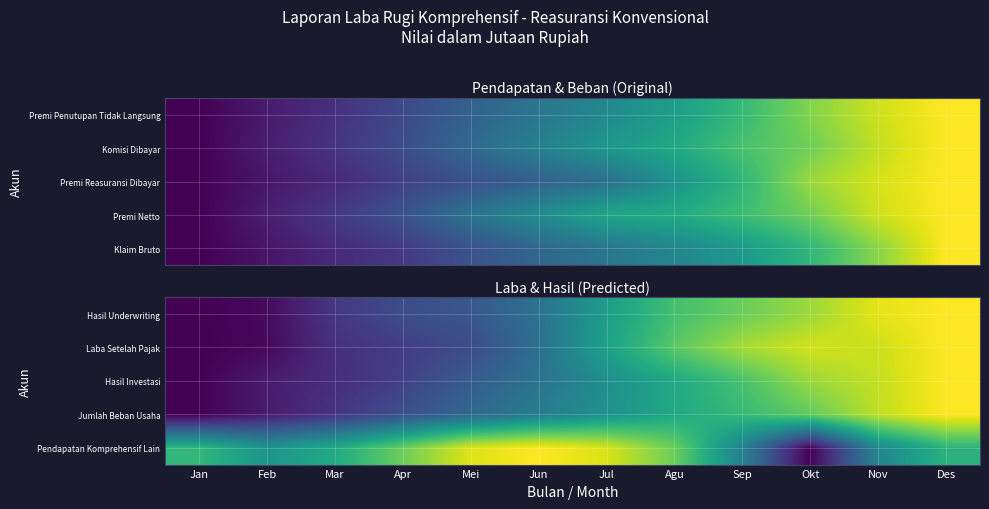

Rank the categories by Pendapatan Komprehensif Lain value from lowest to highest.

Okt, Sep, Nov, Feb, Mar, Des, Jan, Agu, Apr, Jul, Mei, Jun